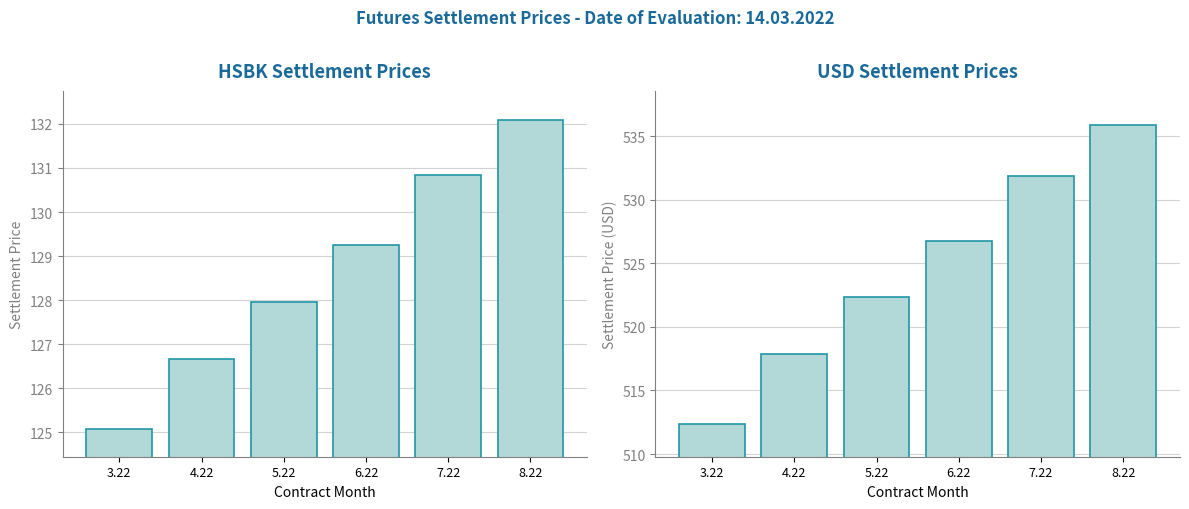

What is the sum of the USD values at 6.22 and 7.22?

1058.7